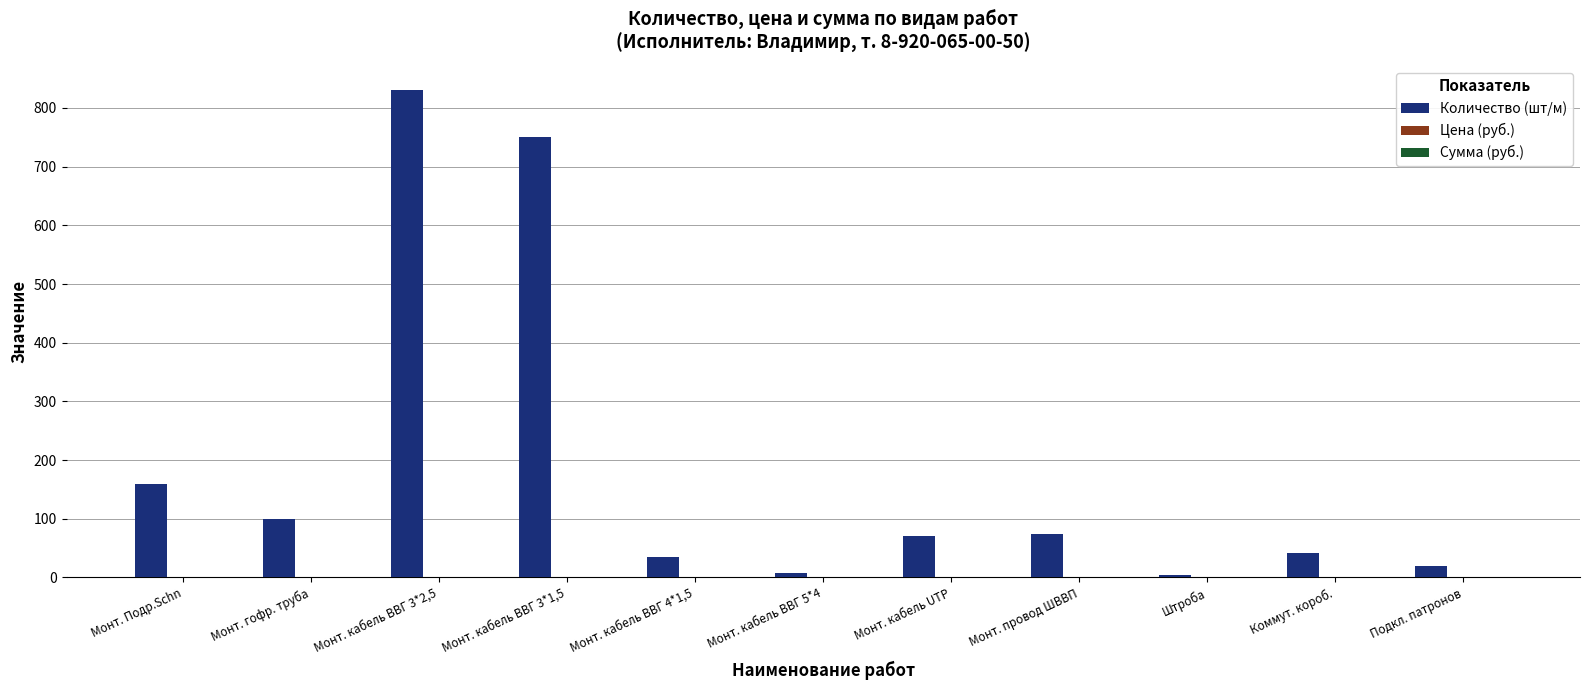

What is the change in value from Монт. кабель ВВГ 3*2,5 to Монт. кабель ВВГ 4*1,5?

-795